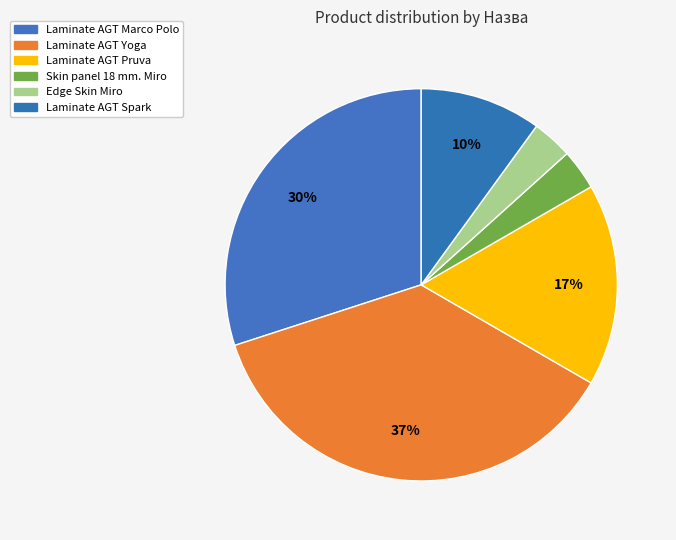

True or false: Laminate AGT Yoga accounts for 28% of the total.

False